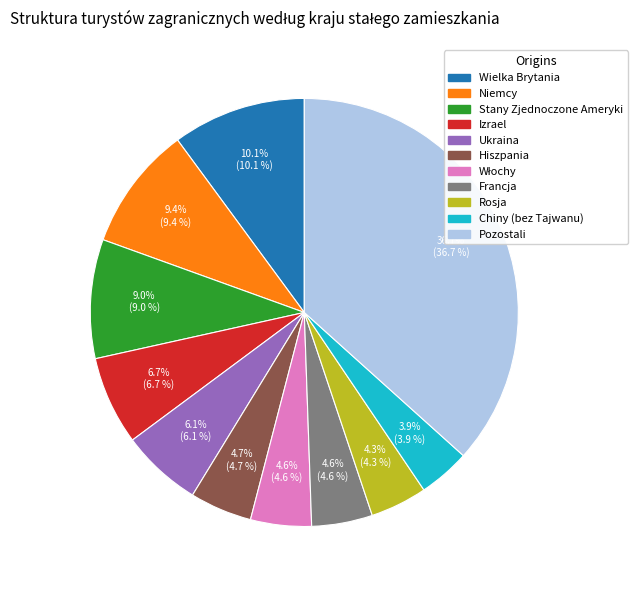

To the nearest percent, what percentage of the pie is Niemcy?

9%